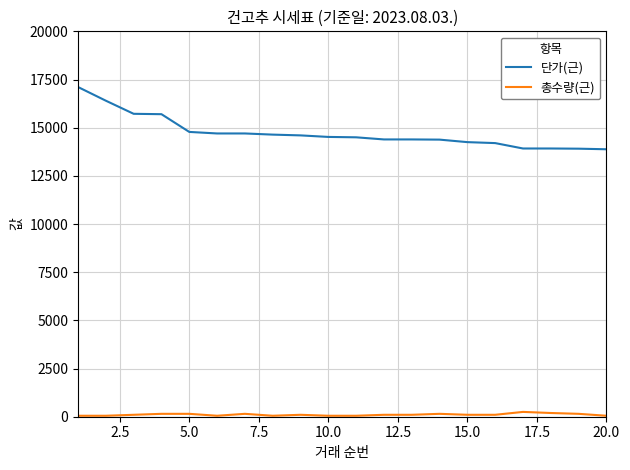

What are all the series names shown in the legend?

단가(근), 총수량(근)